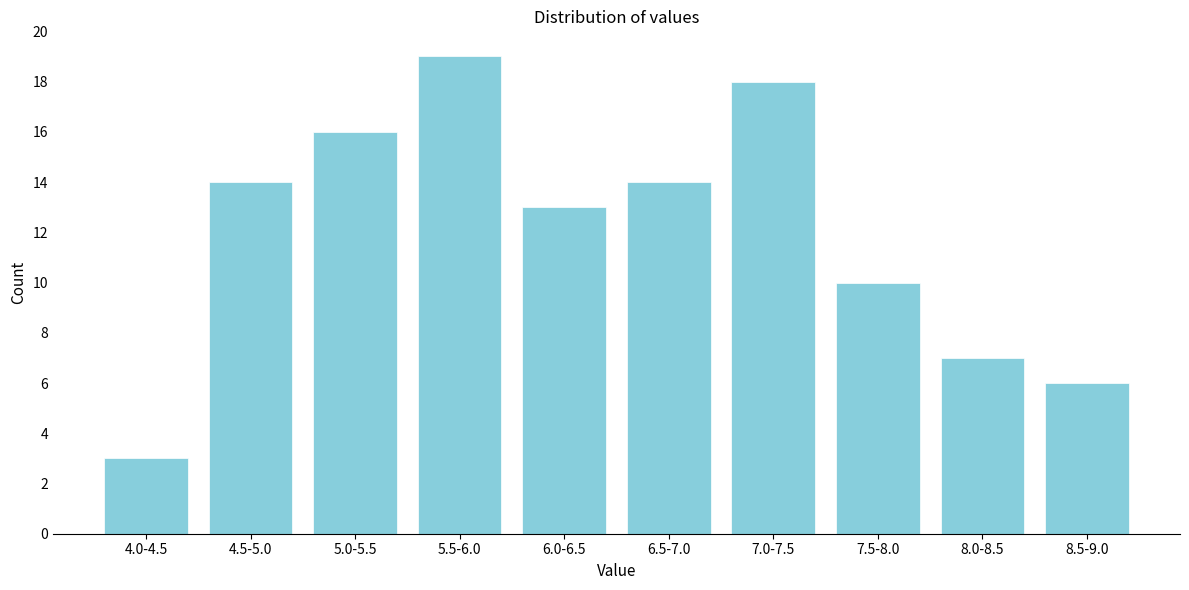

Reading left to right, transcribe all the data shown in this chart.

4.0-4.5=3	4.5-5.0=14	5.0-5.5=16	5.5-6.0=19	6.0-6.5=13	6.5-7.0=14	7.0-7.5=18	7.5-8.0=10	8.0-8.5=7	8.5-9.0=6